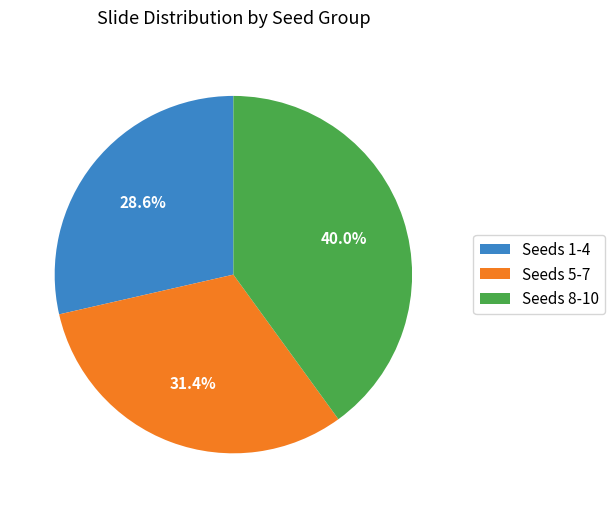

Rank the categories by value from lowest to highest.

Seeds 1-4, Seeds 5-7, Seeds 8-10